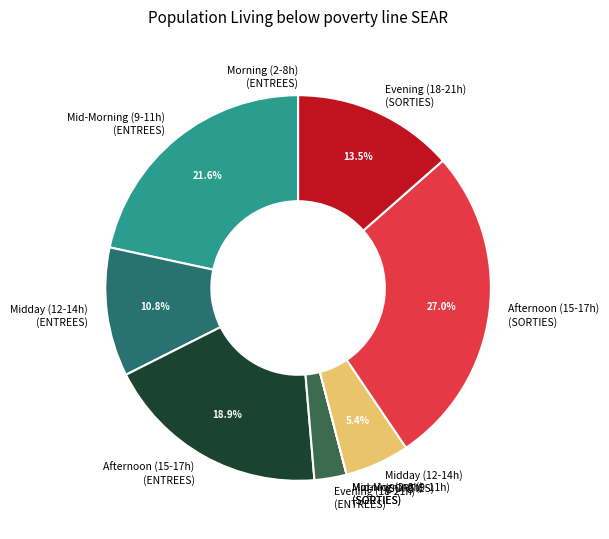

What is the largest slice in the pie chart?

Afternoon (15-17h) (SORTIES)